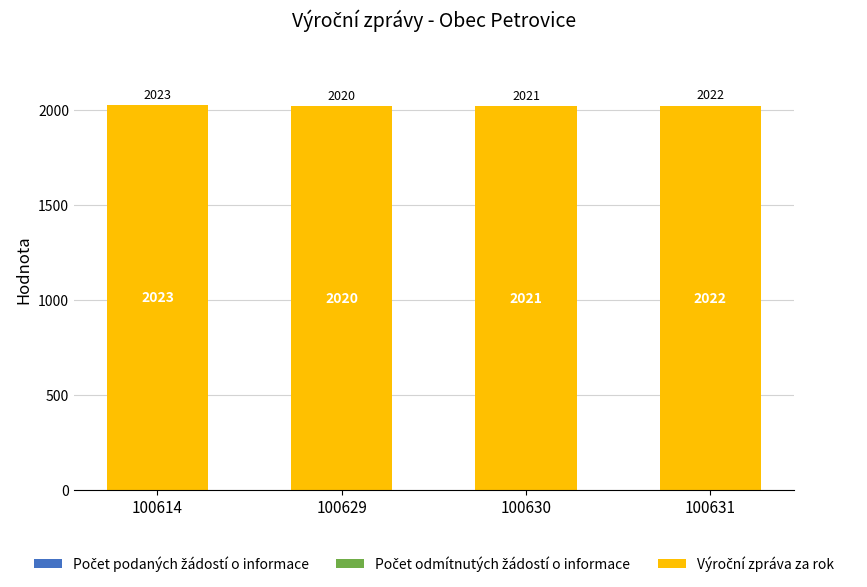

At which label is the value closest to 2021?

100630